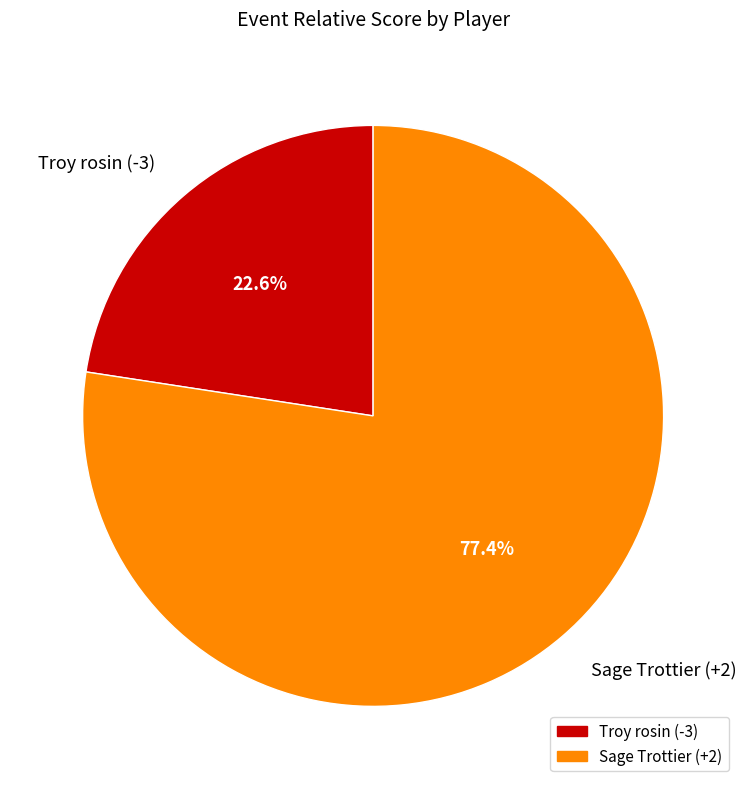

To the nearest percent, what portion does Troy rosin (-3) represent?

23%